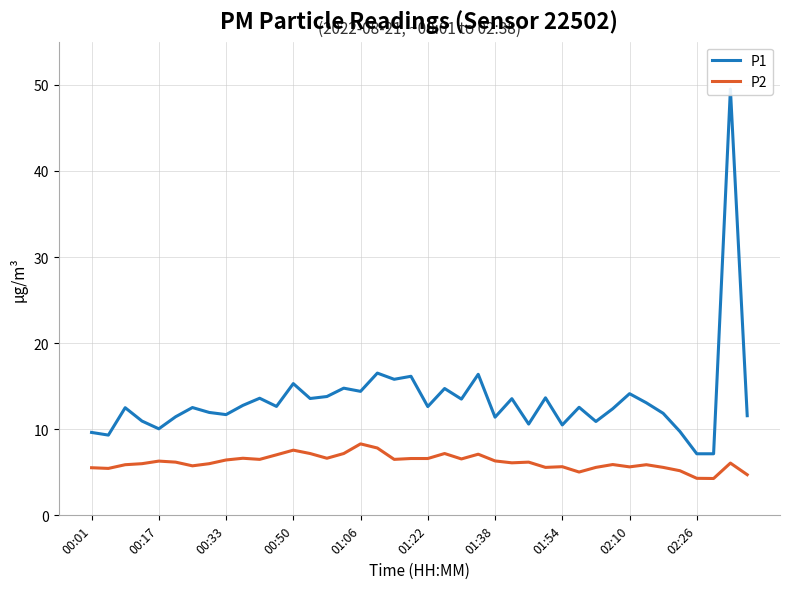

What is the value of the P1 point at the 5th from the left?

10.1